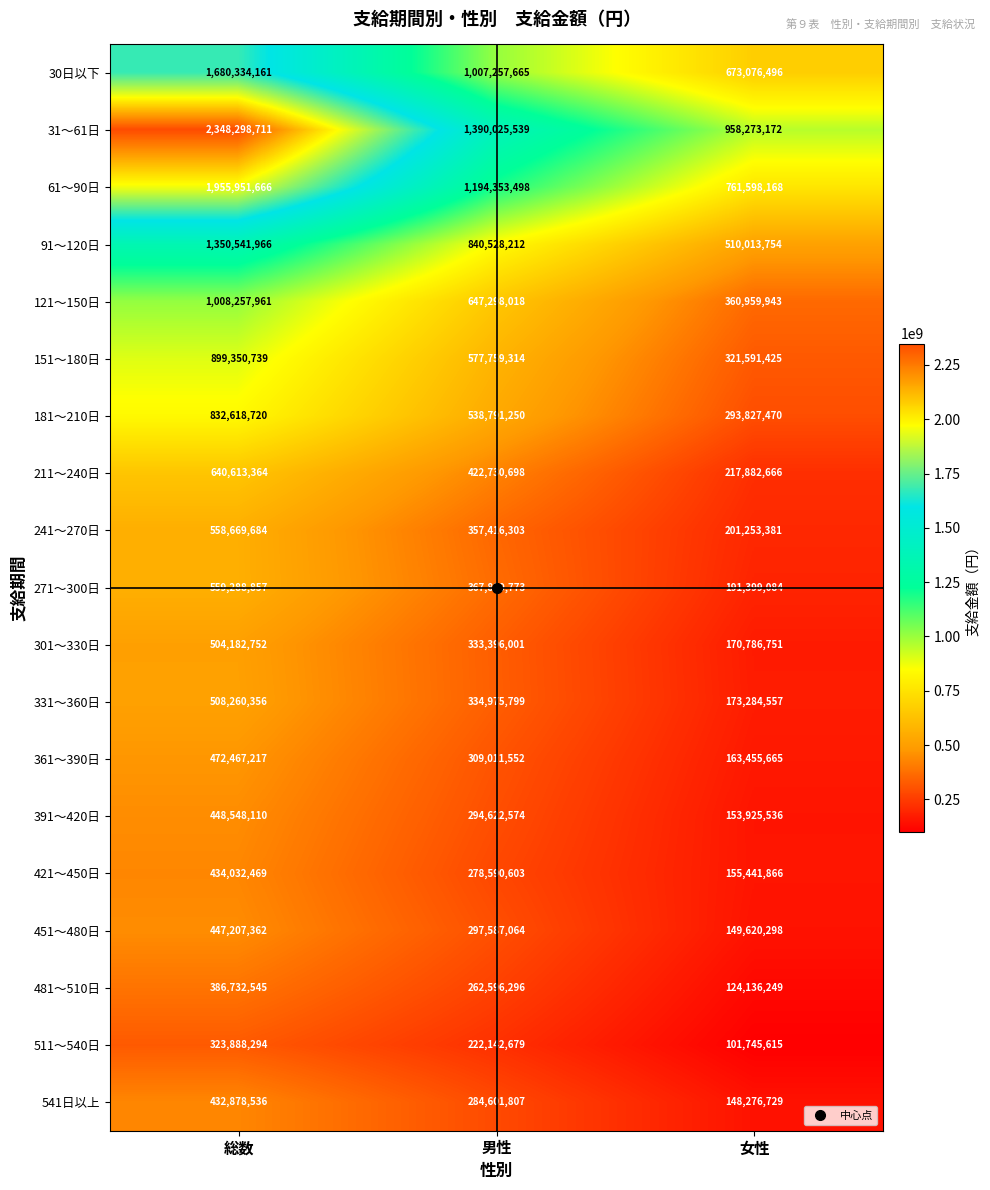

What is the difference between the maximum and second lowest values in the 31～61日 series?

958273172